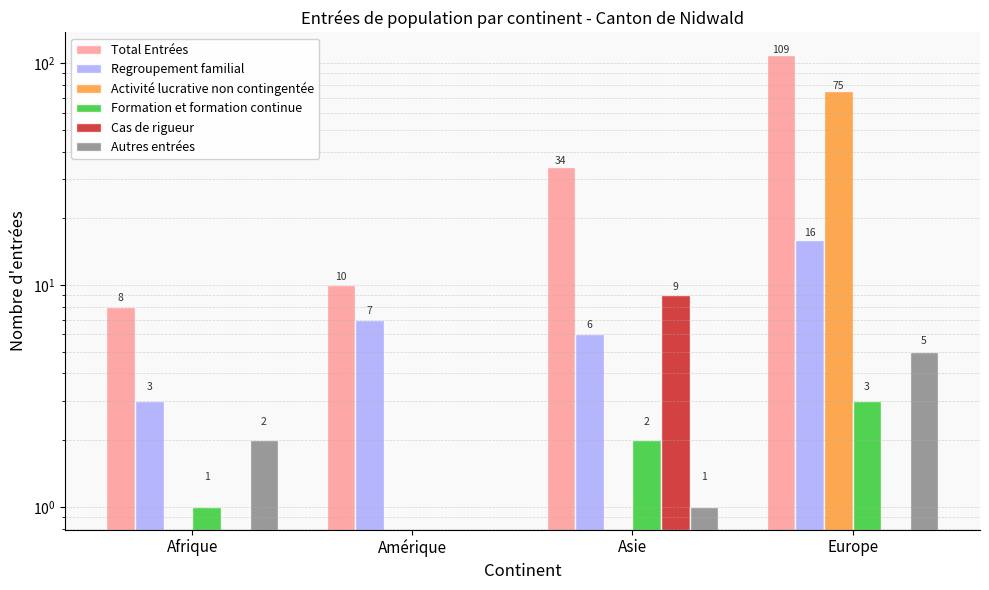

Are the bars horizontal?

No